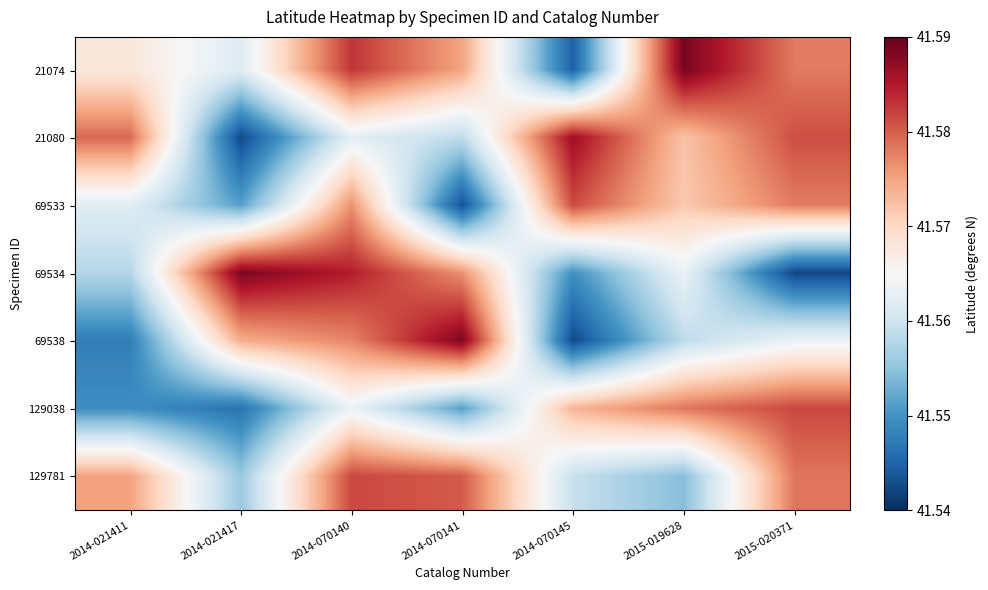

Reading right to left, extract all data points from this chart.

21074: 2015-020371=41.6	2015-019628=41.6	2014-070145=41.5	2014-070141=41.6	2014-070140=41.6	2014-021417=41.6	2014-021411=41.6
21080: 2015-020371=41.6	2015-019628=41.6	2014-070145=41.6	2014-070141=41.6	2014-070140=41.6	2014-021417=41.5	2014-021411=41.6
69533: 2015-020371=41.6	2015-019628=41.6	2014-070145=41.6	2014-070141=41.5	2014-070140=41.6	2014-021417=41.6	2014-021411=41.6
69534: 2015-020371=41.5	2015-019628=41.6	2014-070145=41.5	2014-070141=41.6	2014-070140=41.6	2014-021417=41.6	2014-021411=41.6
69538: 2015-020371=41.6	2015-019628=41.6	2014-070145=41.5	2014-070141=41.6	2014-070140=41.6	2014-021417=41.6	2014-021411=41.5
129038: 2015-020371=41.6	2015-019628=41.6	2014-070145=41.6	2014-070141=41.6	2014-070140=41.6	2014-021417=41.5	2014-021411=41.5
129781: 2015-020371=41.6	2015-019628=41.6	2014-070145=41.6	2014-070141=41.6	2014-070140=41.6	2014-021417=41.6	2014-021411=41.6